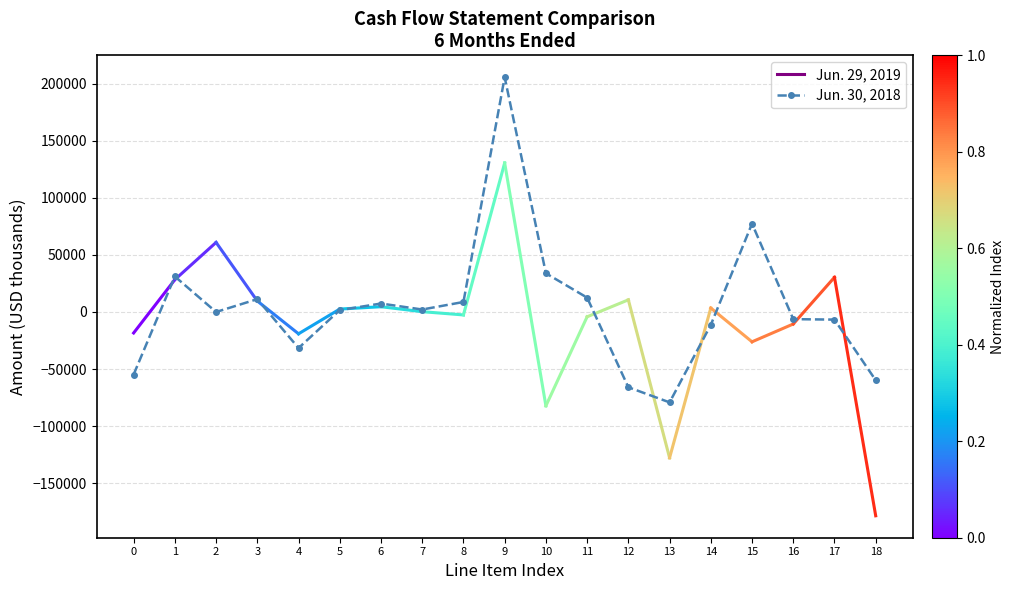

What is the change in value from 4 to 12?

-34329